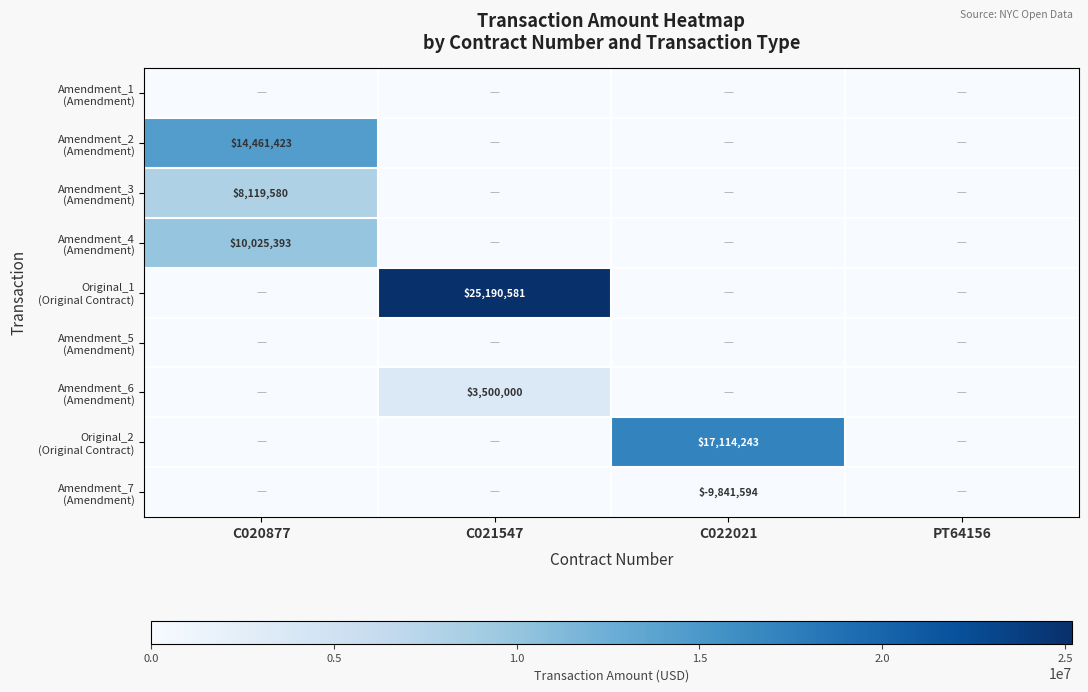

How many values in Amendment_4 (Amendment) are above zero?

1